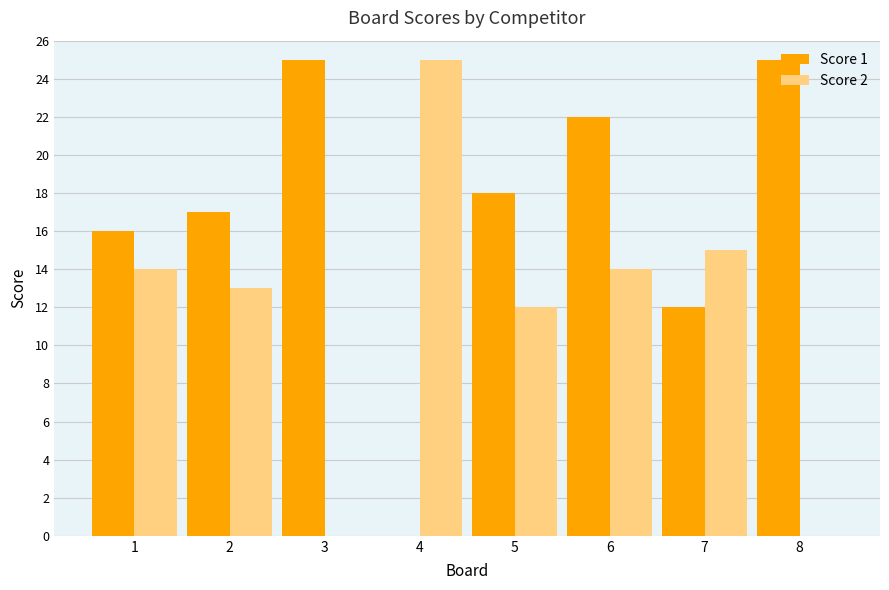

How many distinct data groups are displayed?

2